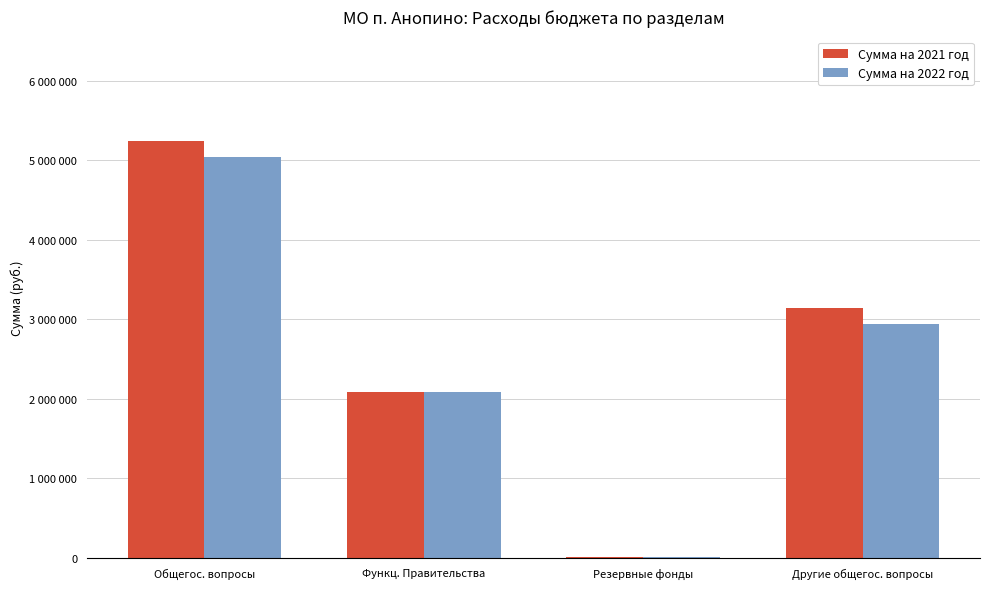

Which label corresponds to the smallest value in the chart?

Резервные фонды